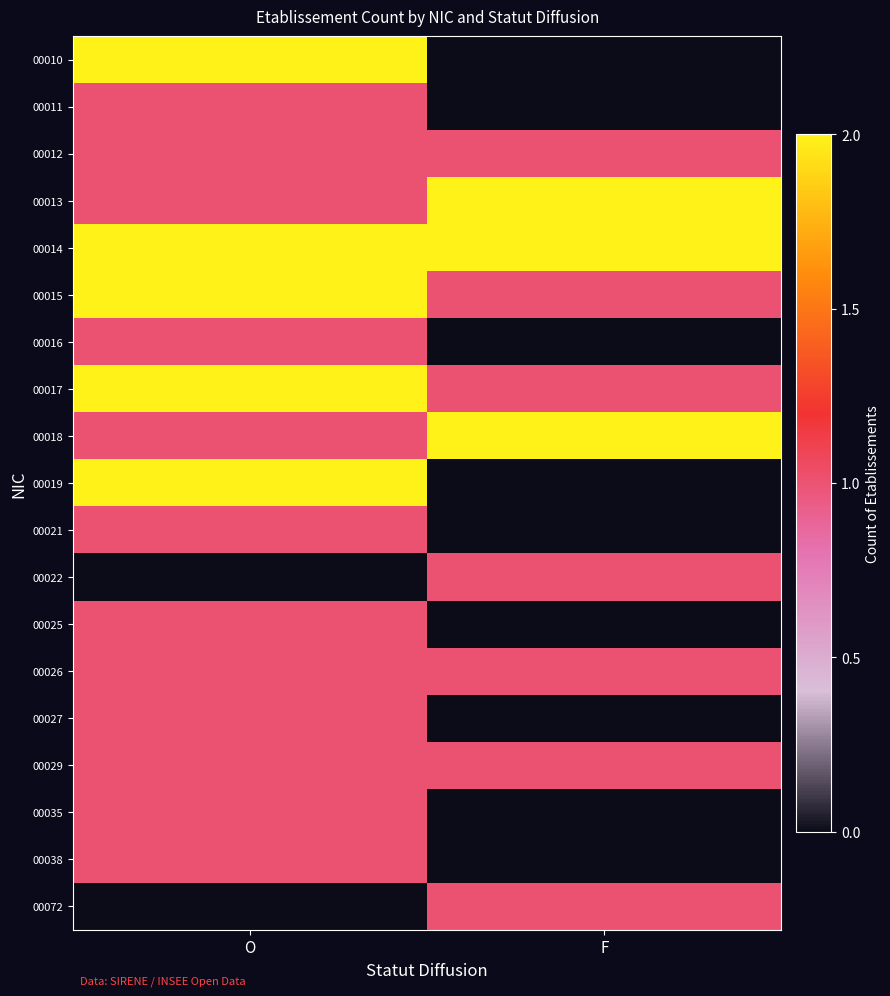

Between O and F, which is larger?

O